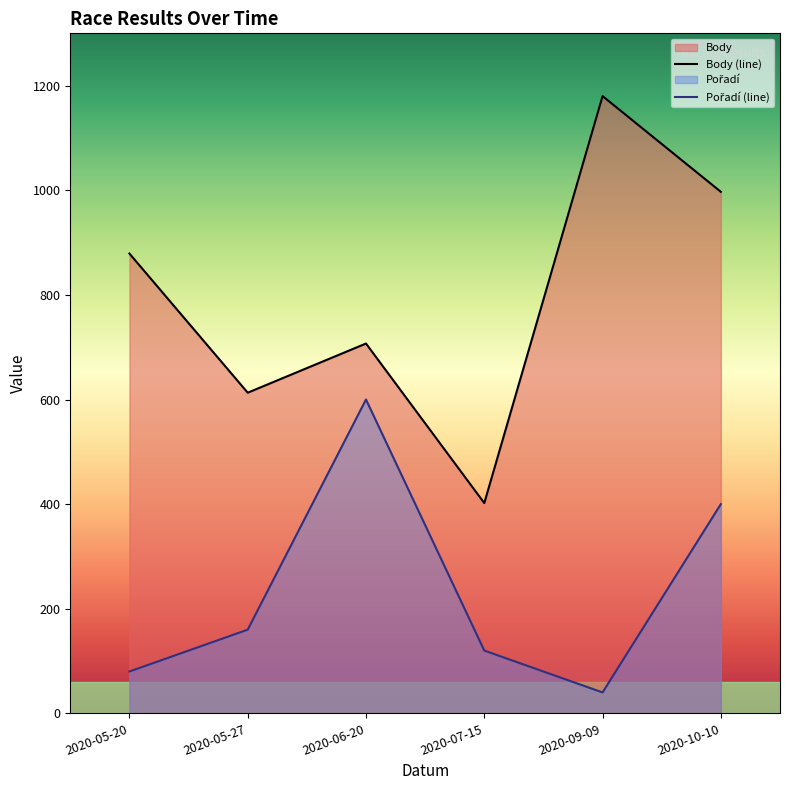

What is the total value across all series at 2020-05-27?

773